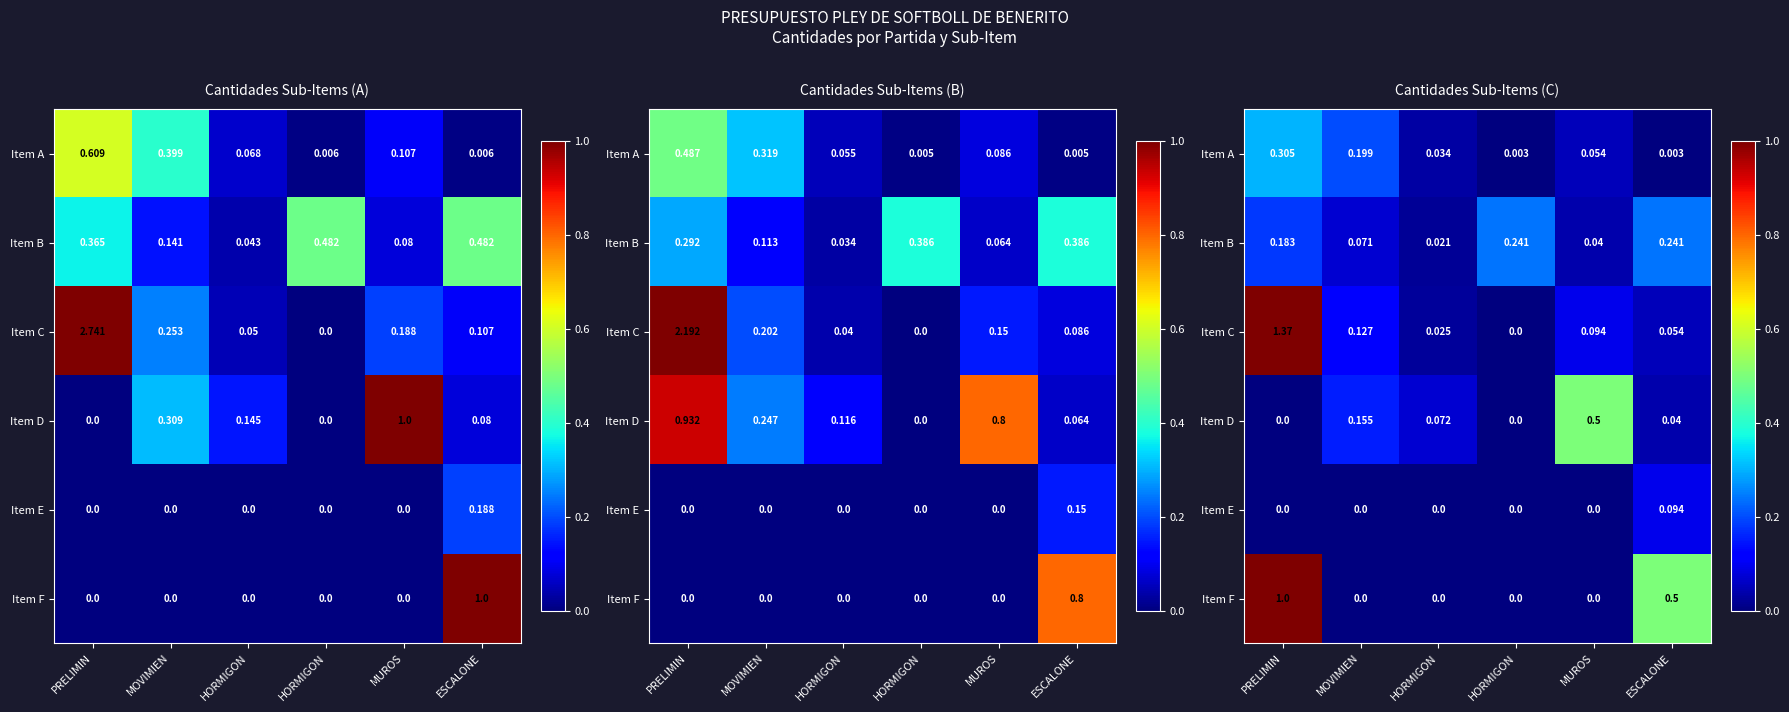

True or false: Item A has a value of 0.0 at ESCALONE.

True